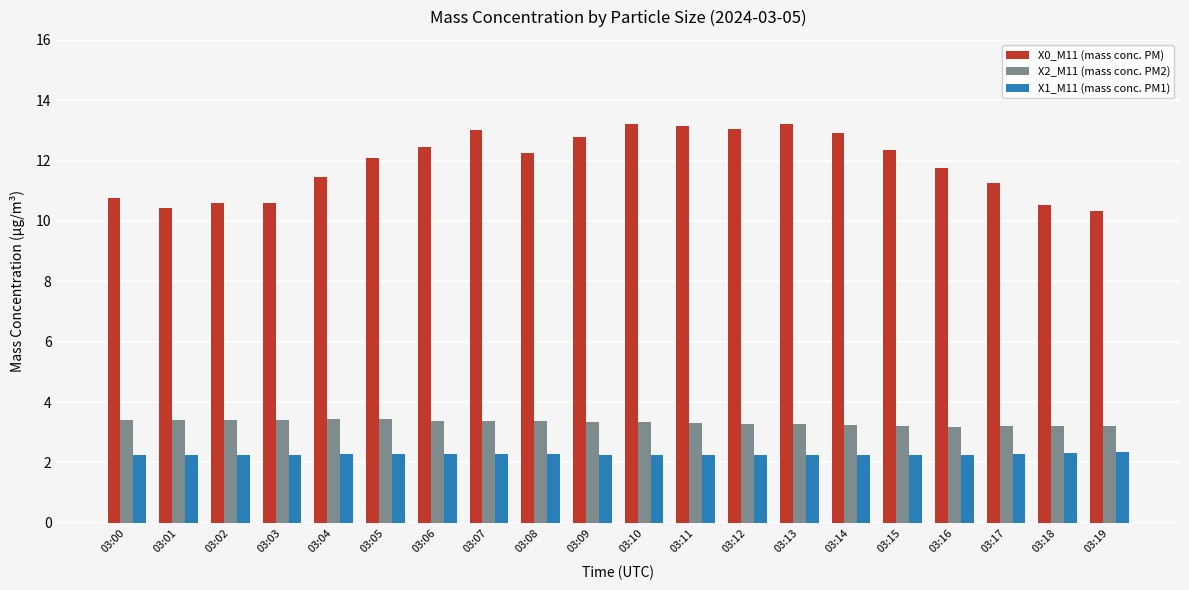

What is the value of the X1_M11 (mass conc. PM1) bar at the 9th from the left?

2.3